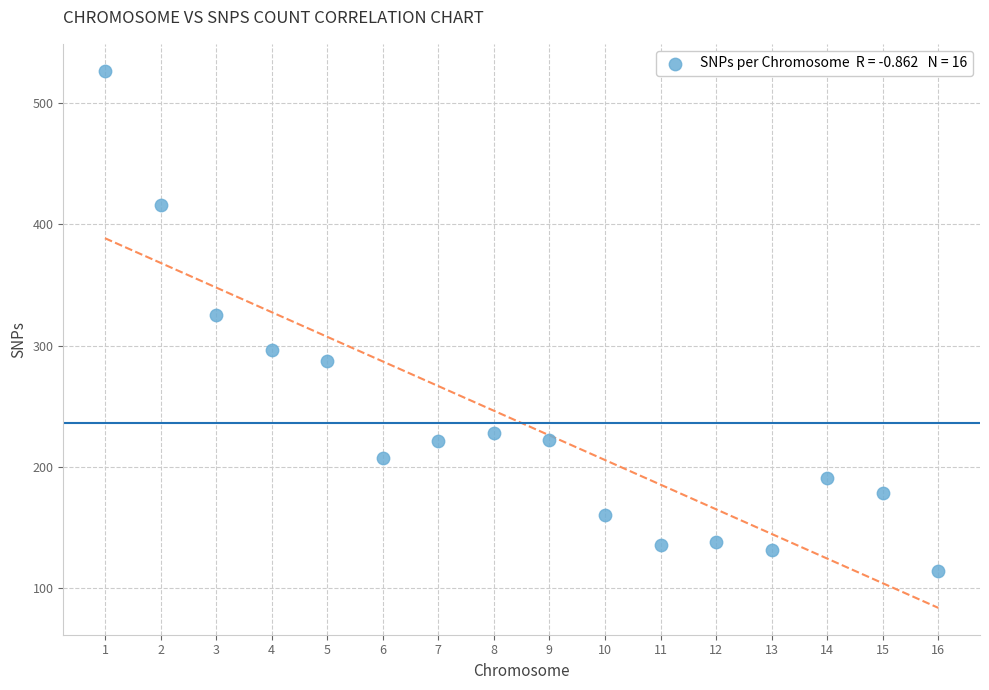

What Y value in the scatter plot is closest to 320?

325